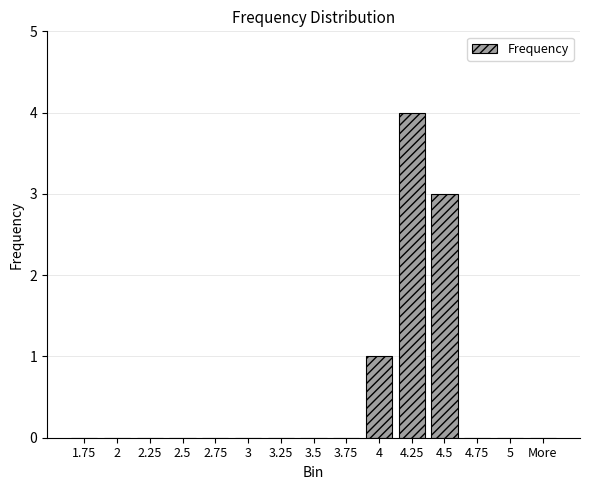

How many series are shown in this chart?

1